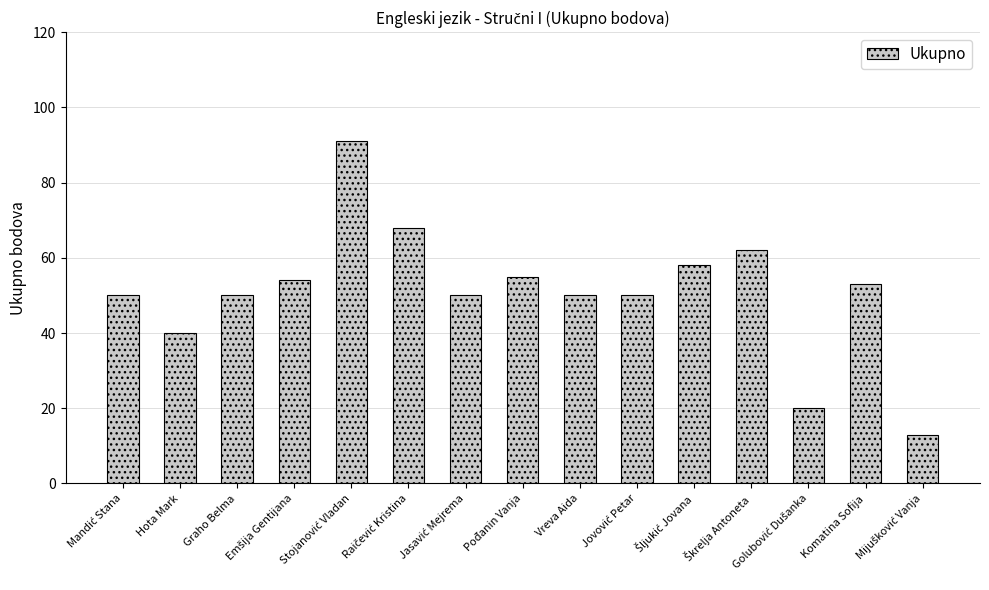

Reading left to right, list all the values displayed in this chart.

50	40	50	54	91	68	50	55	50	50	58	62	20	53	13